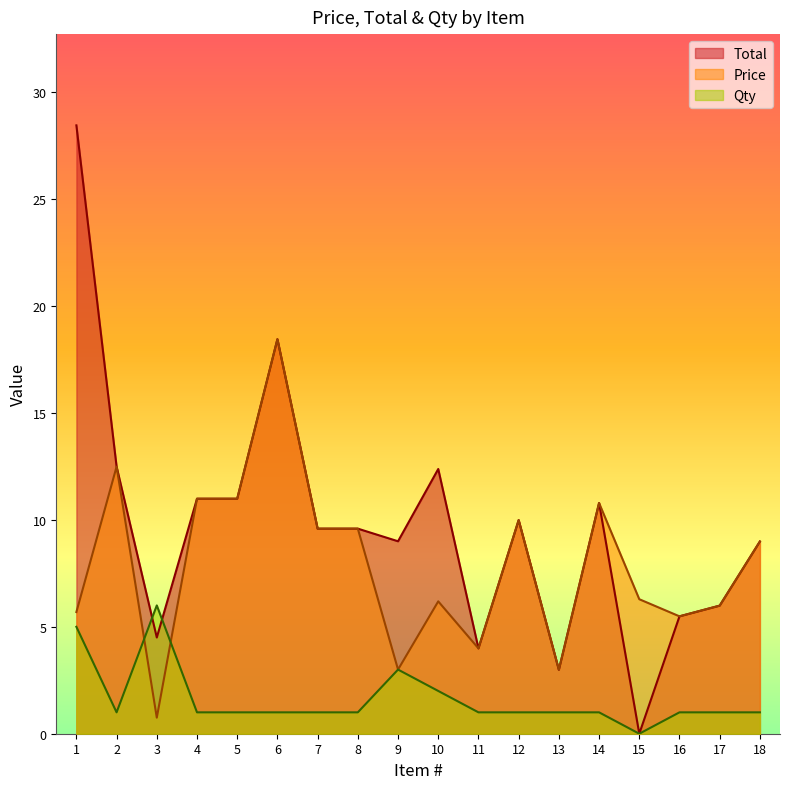

Rank the series by their average value, from highest to lowest.

Total, Price, Qty